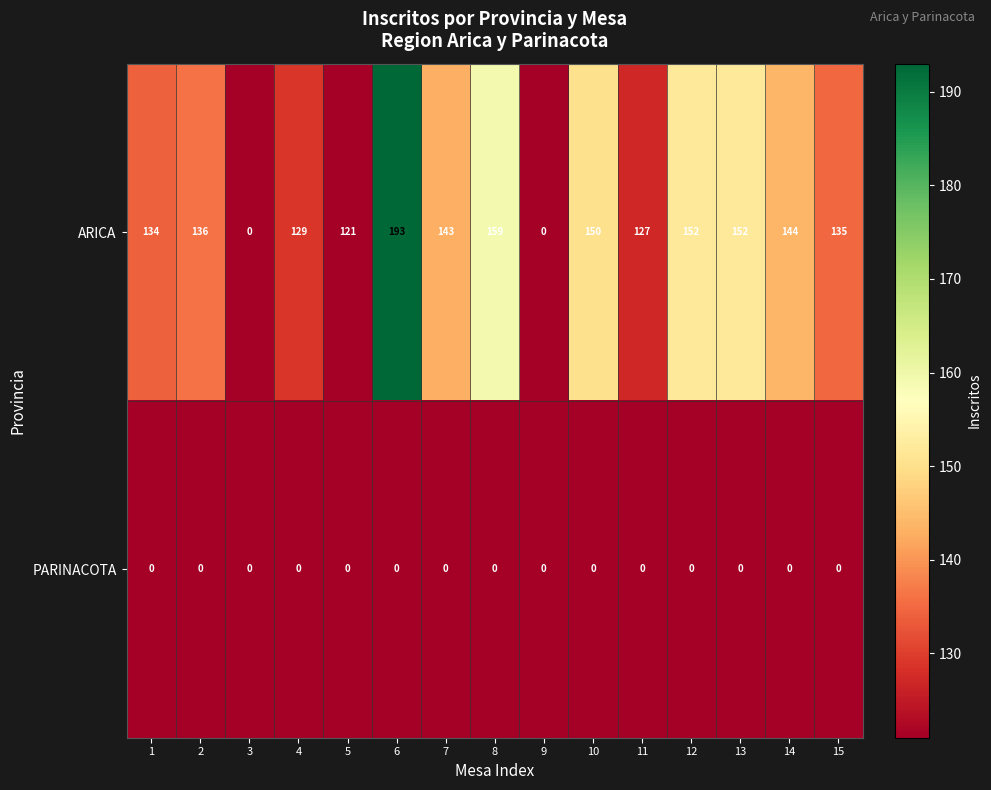

What is the difference between the maximum and minimum values in the ARICA series?

193